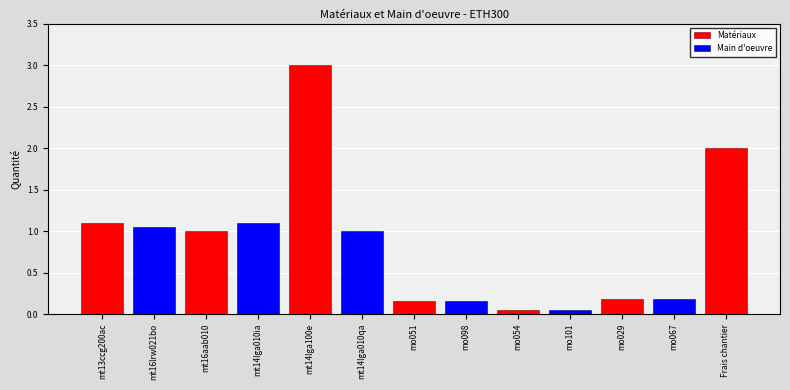

What is the minimum value shown in the chart?

0.1